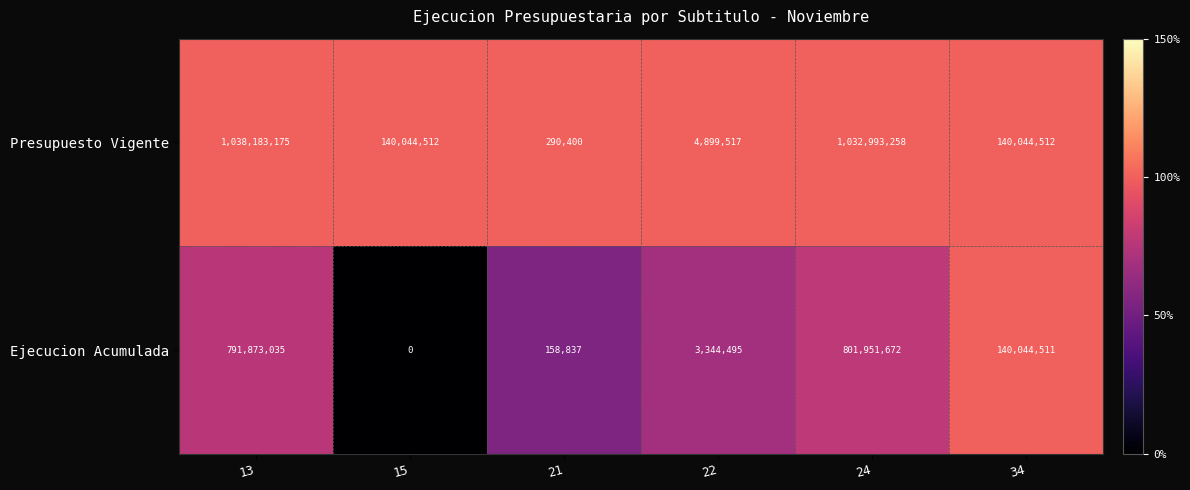

What is the approximate value of Presupuesto Vigente at 34, to the nearest 10?

140044510